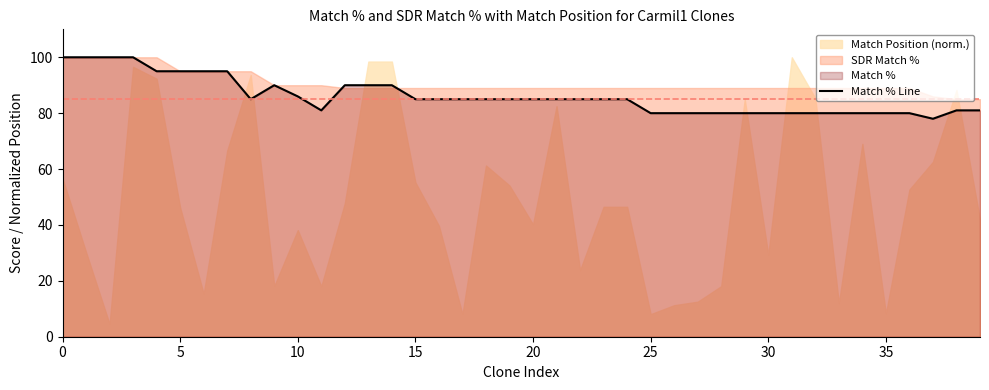

How many interior local peaks (higher than both neighbors) does the data have?

1